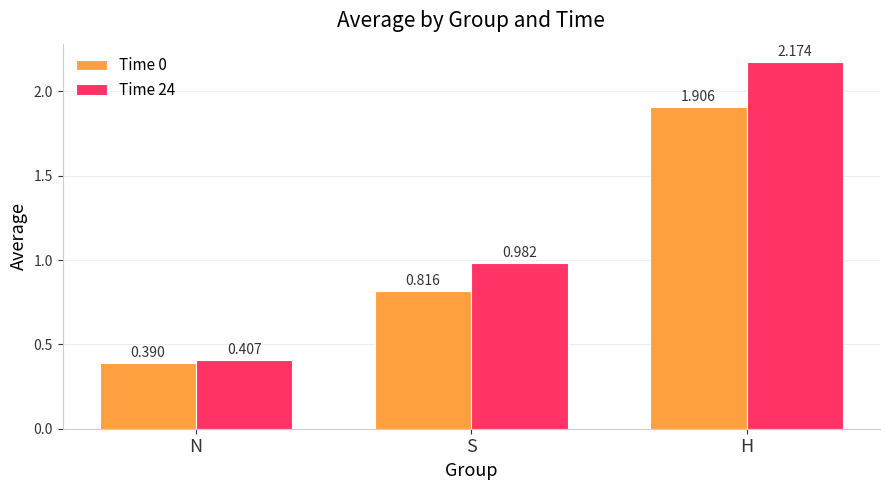

List the labels in order of Time 24 value, smallest first.

N, S, H